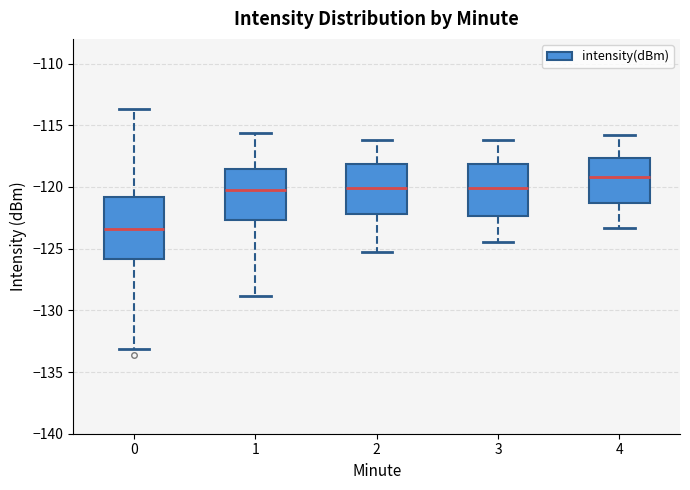

Comparing the boxes themselves (not the whiskers), which one is the tallest?

0